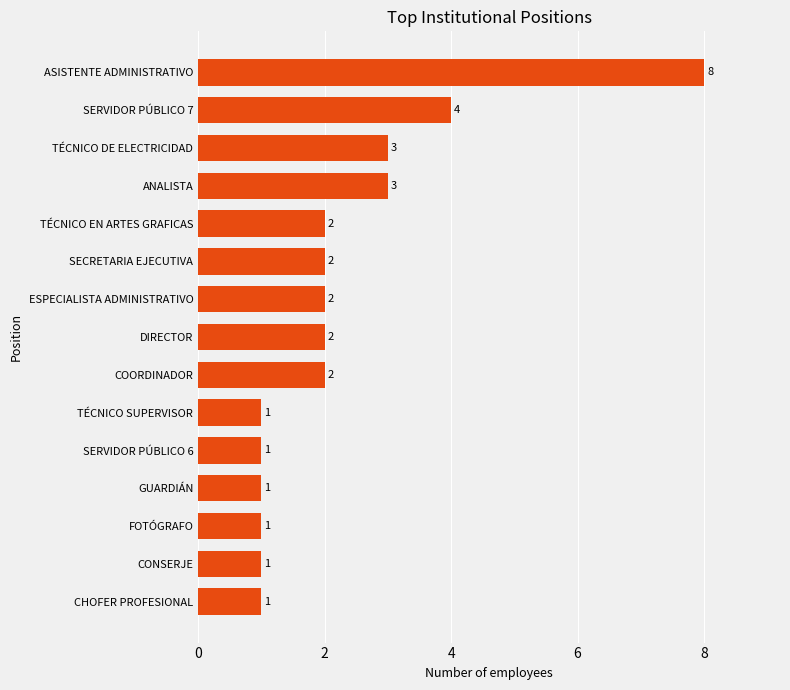

Which category has the highest value across all series?

ASISTENTE ADMINISTRATIVO